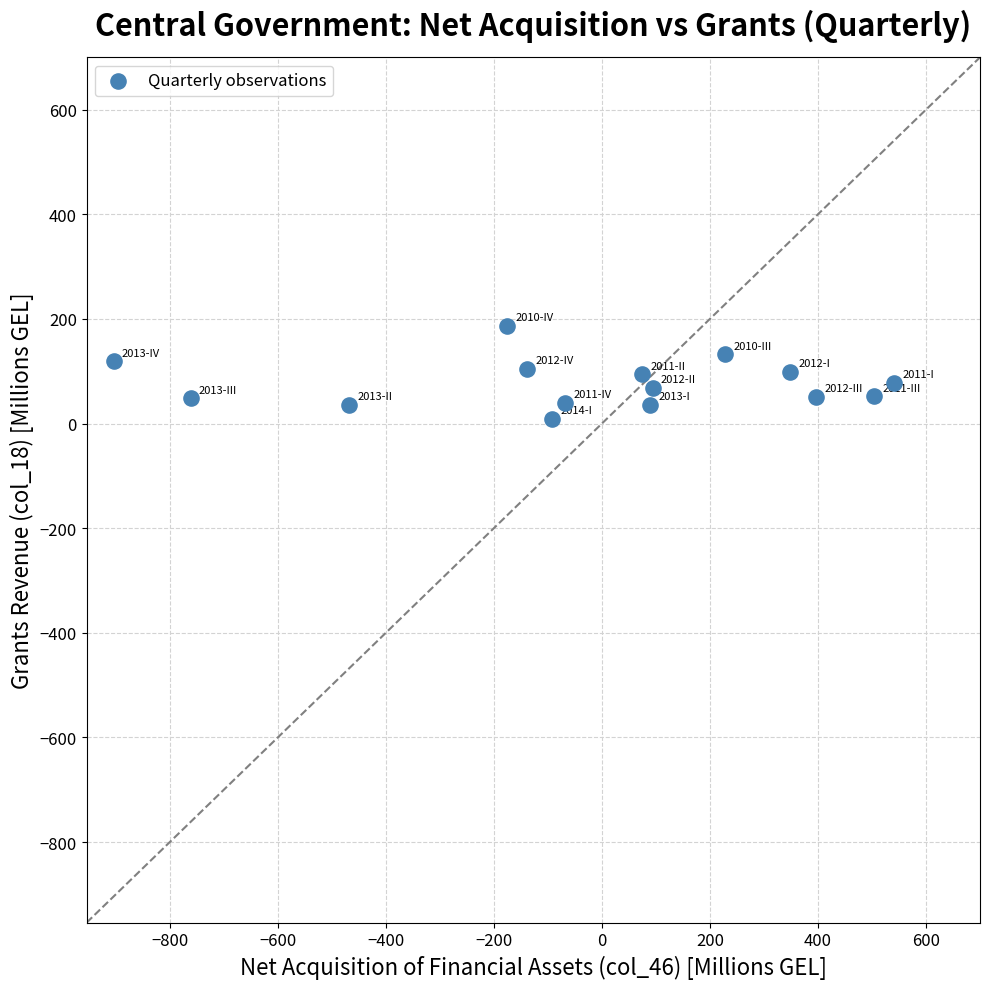

What is the range of X values (max minus min)?

1445.2